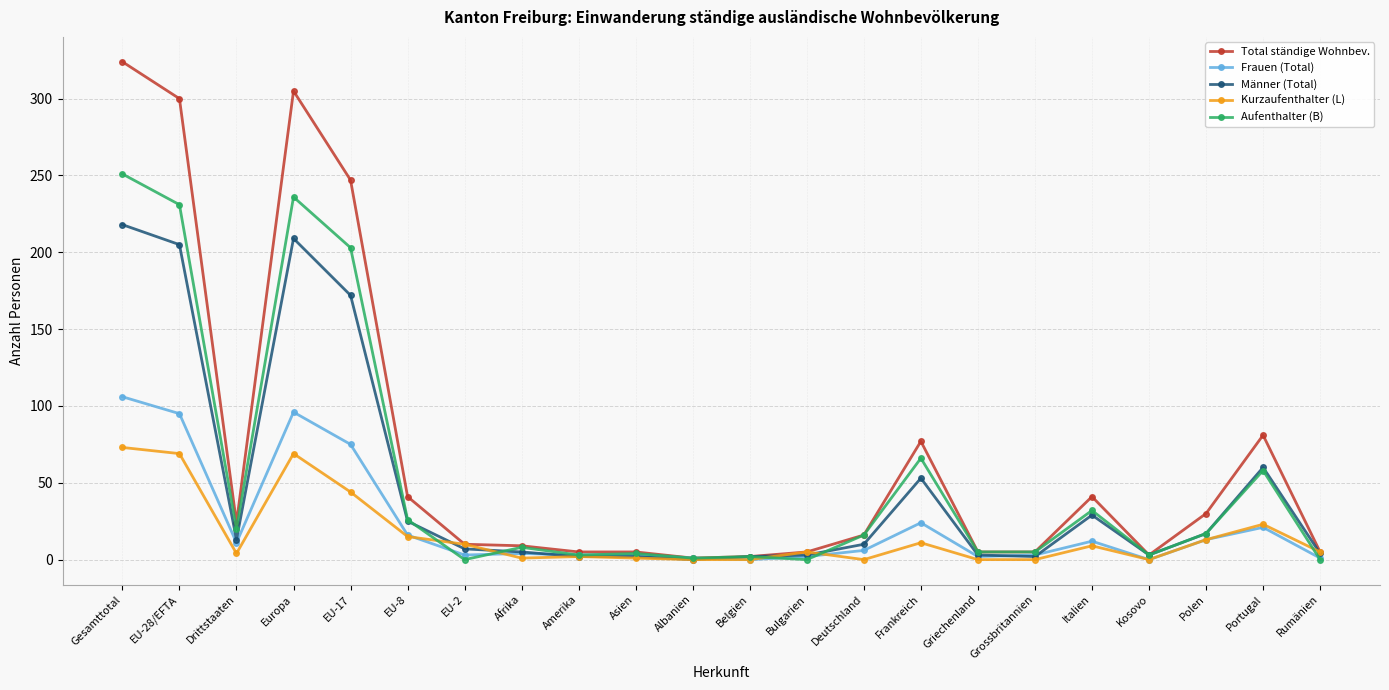

What is the maximum value for Frauen (Total)?

106